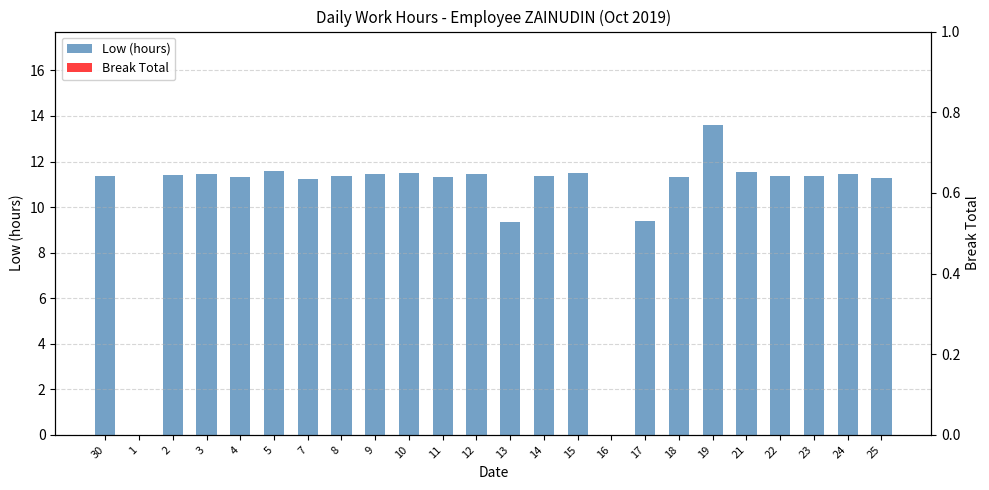

Reading left to right, transcribe all the data shown in this chart.

Low (hours): 11.3	0.0	11.4	11.4	11.3	11.6	11.2	11.4	11.4	11.5	11.3	11.4	9.3	11.4	11.5	0.0	9.4	11.3	13.6	11.5	11.4	11.4	11.5	11.3
Break Total: 0.0	0.0	0.0	0.0	0.0	0.0	0.0	0.0	0.0	0.0	0.0	0.0	0.0	0.0	0.0	0.0	0.0	0.0	0.0	0.0	0.0	0.0	0.0	0.0